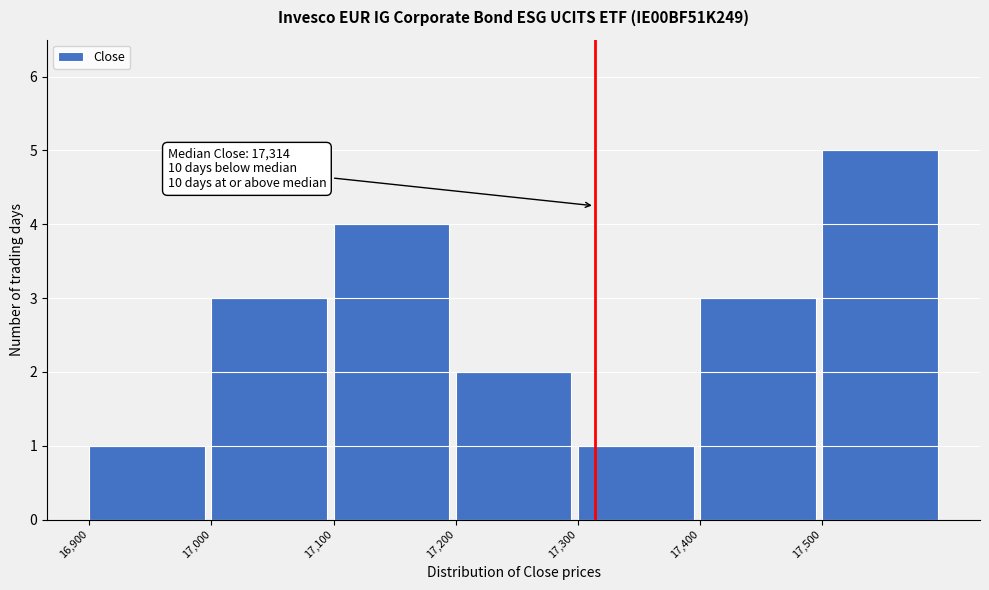

Which range on the x-axis has the tallest bar?

17500 to 17600